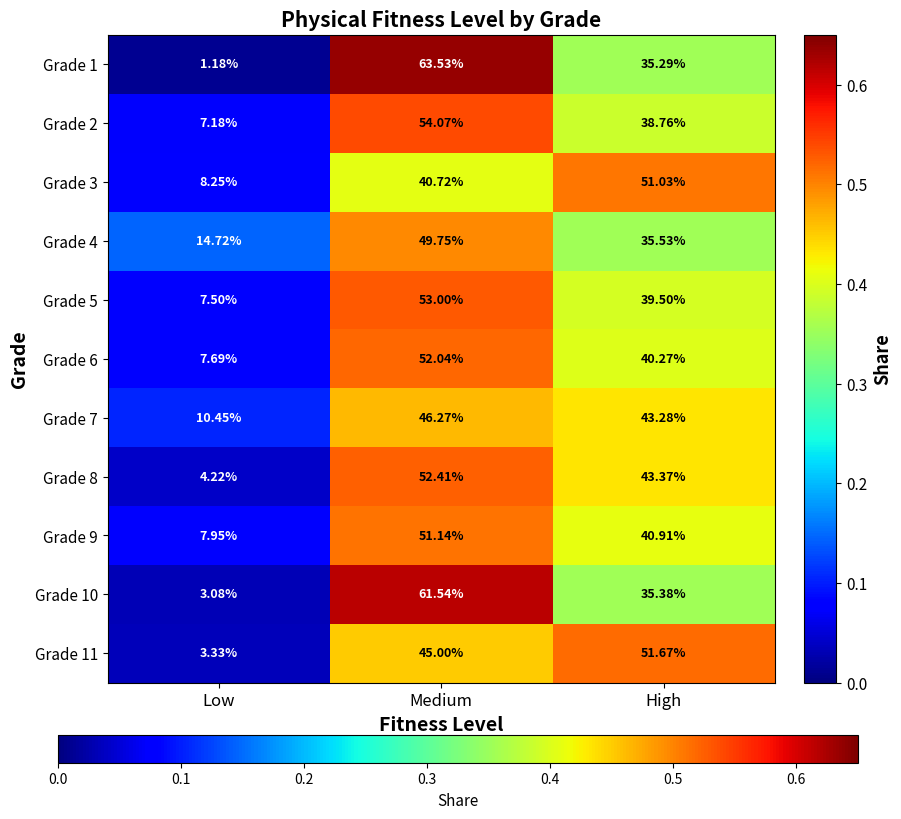

Rank the categories by Grade 2 value from highest to lowest.

Medium, High, Low